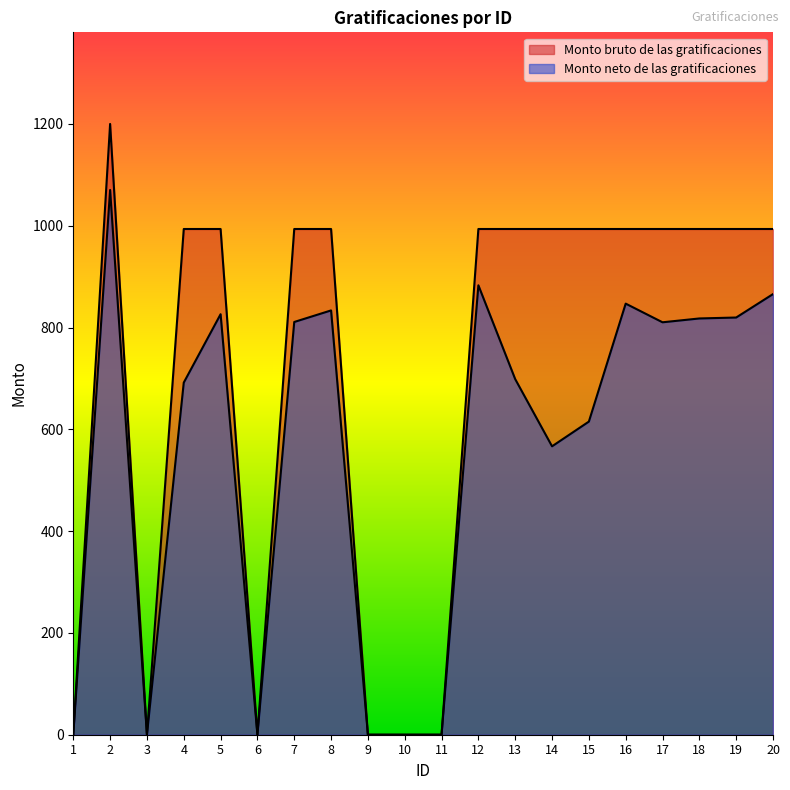

What is the greatest value displayed?

1200.0